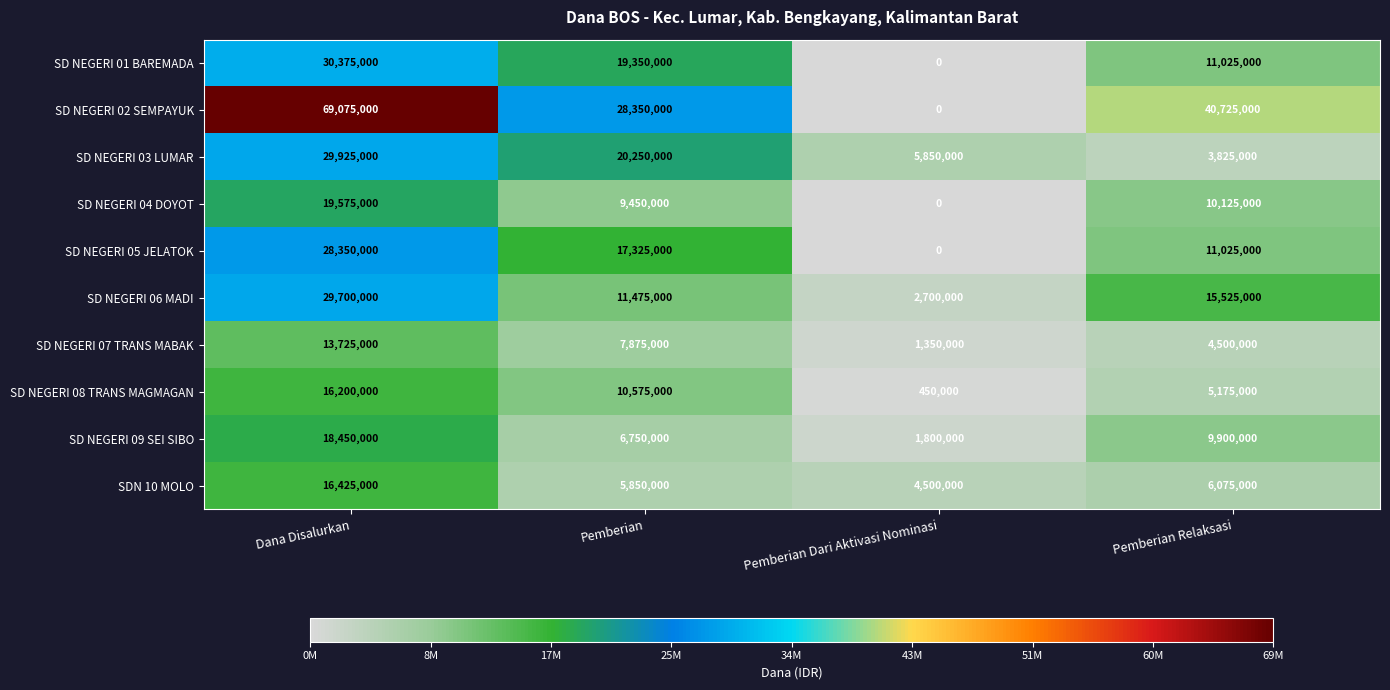

Read the SD NEGERI 07 TRANS MABAK value at Pemberian, to the nearest 10.

7875000